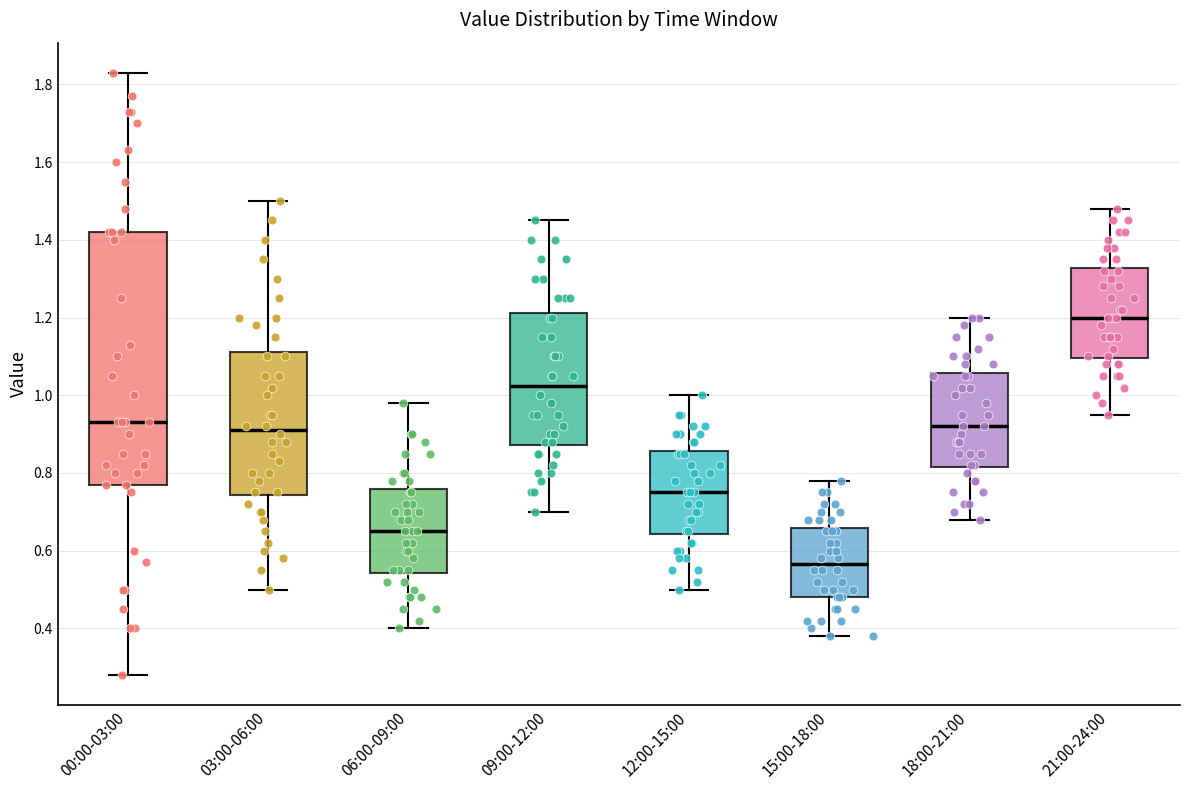

Where does the lower whisker of the box for 12:00-15:00 end on the y-axis? The values are not printed on the chart, so give them approximately, as read against the axis.

0.50